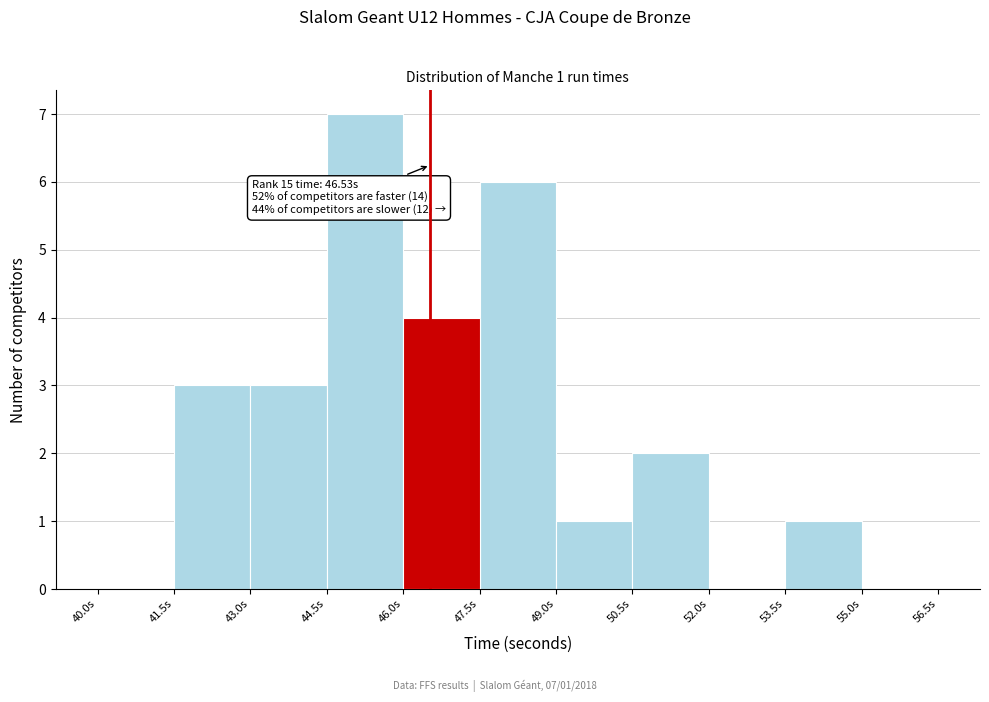

Which range on the x-axis has the tallest bar?

44.5 to 46.0